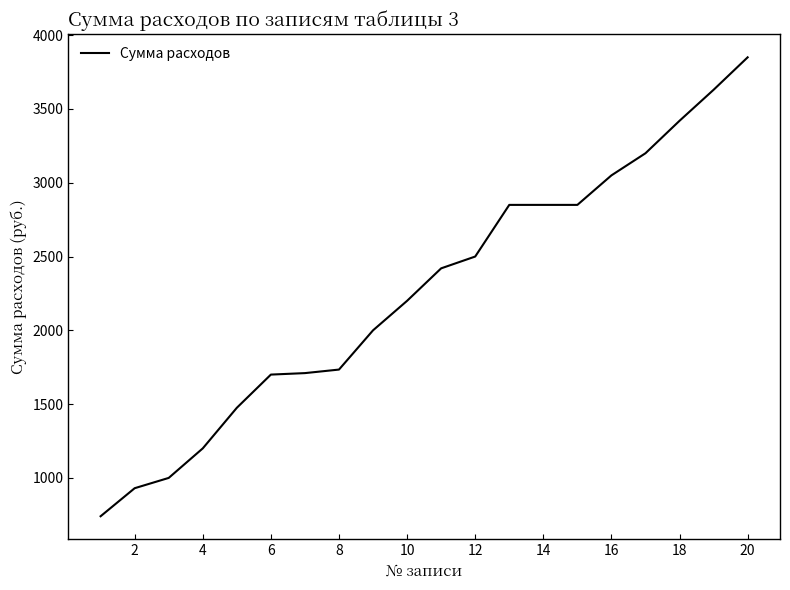

How many lines are shown in the chart?

1